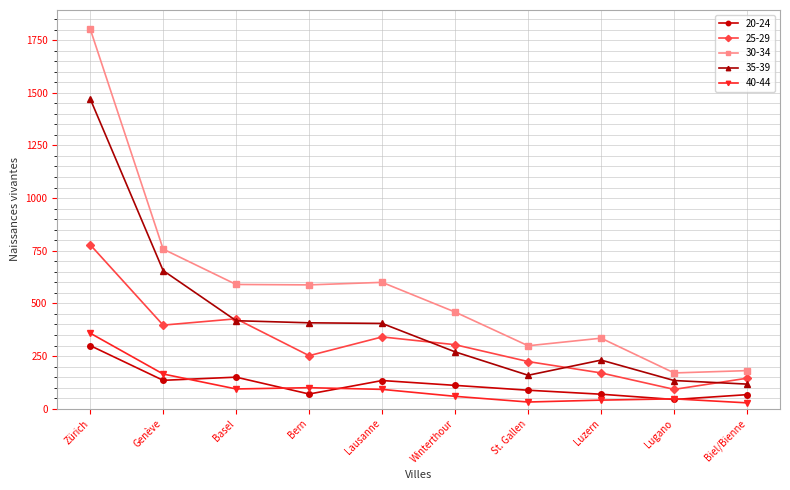

True or false: 40-44 has more than 0 points higher than both neighbors.

True